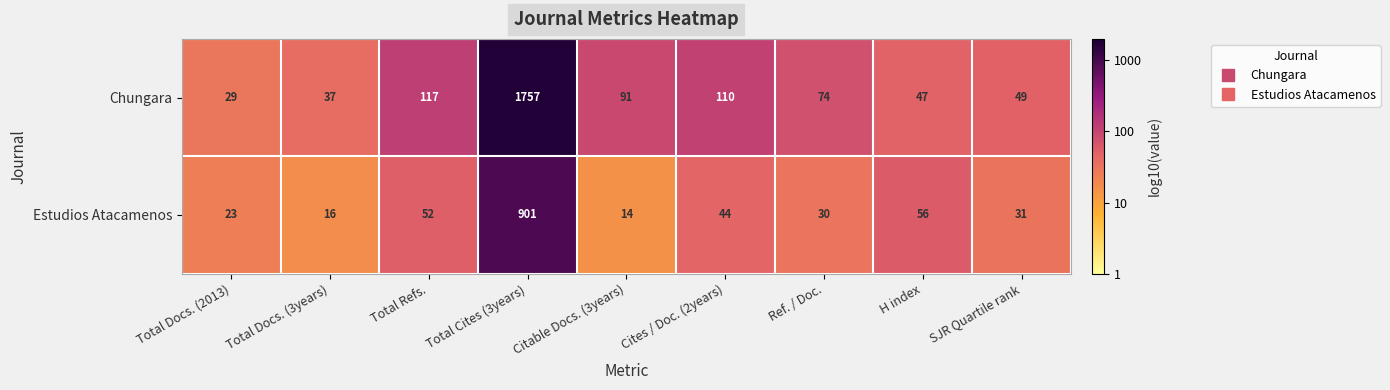

Between Citable Docs. (3years) and Ref. / Doc., which series saw the biggest shift?

Chungara